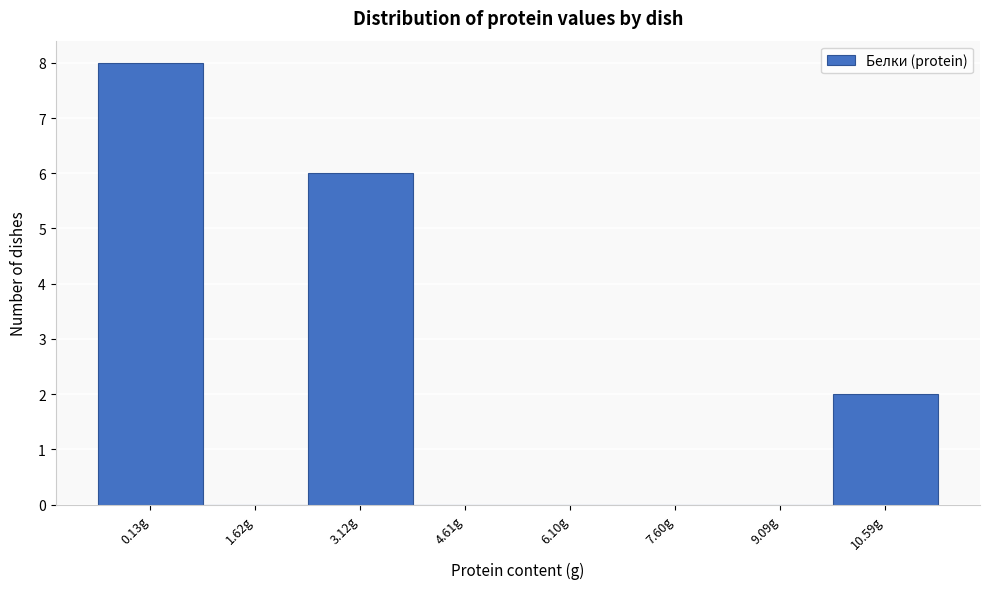

Reading left to right, extract all data points from this chart.

0.13g=8	1.62g=0	3.12g=6	4.61g=0	6.10g=0	7.60g=0	9.09g=0	10.59g=2